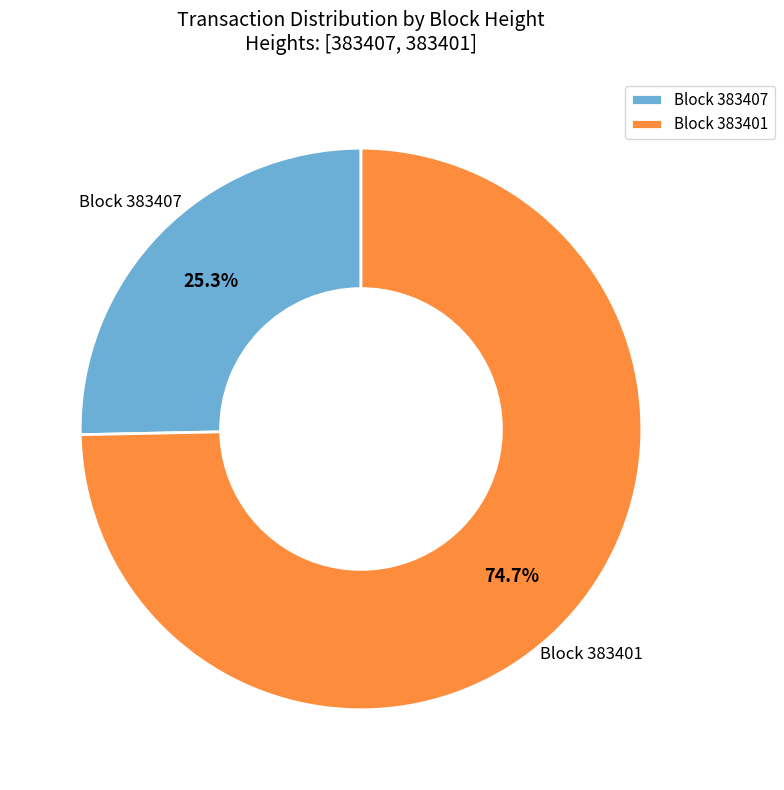

Rank the categories by value from lowest to highest.

Block 383407, Block 383401